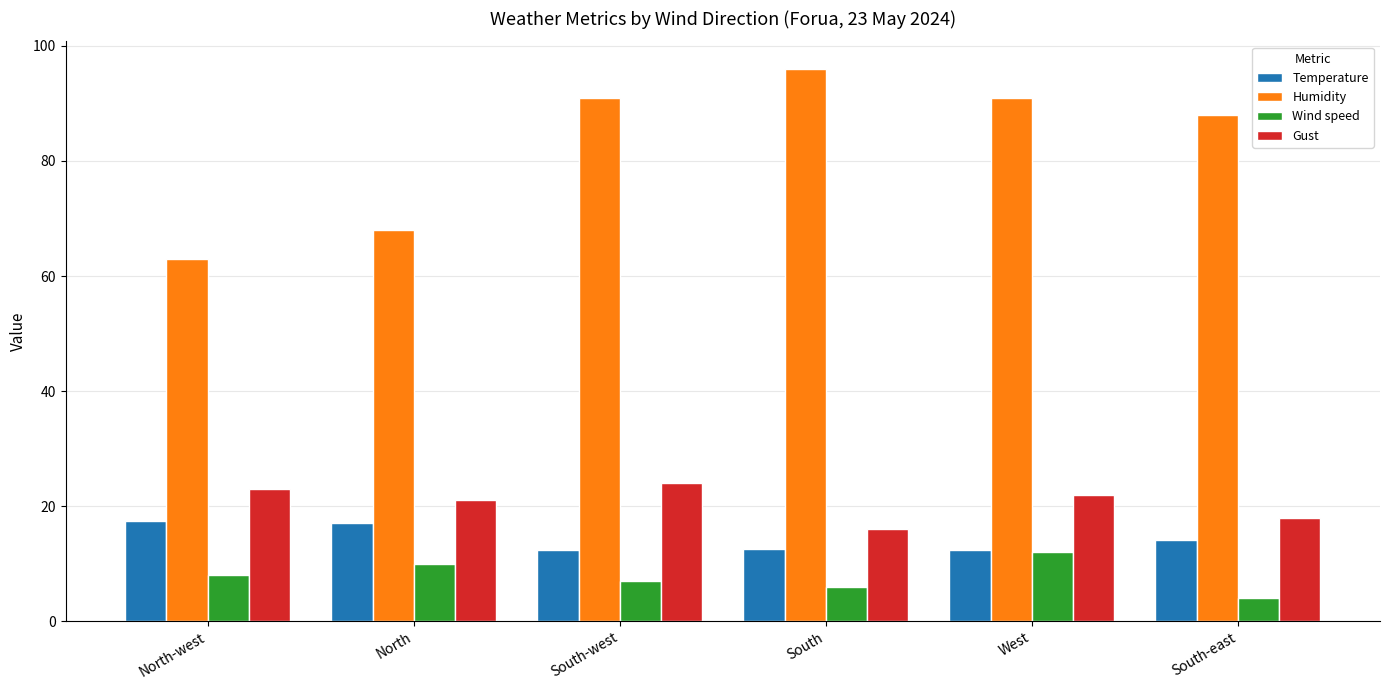

Rank the series at North from lowest to highest value.

Wind speed, Temperature, Gust, Humidity